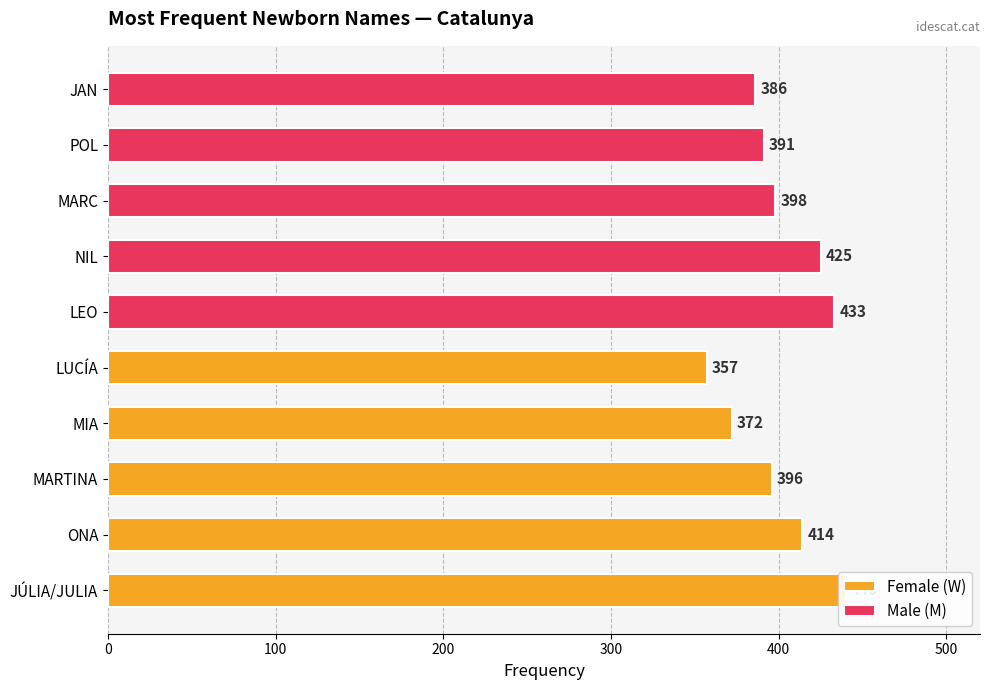

The Male (M) series shows 398 at MARC. True or false?

True